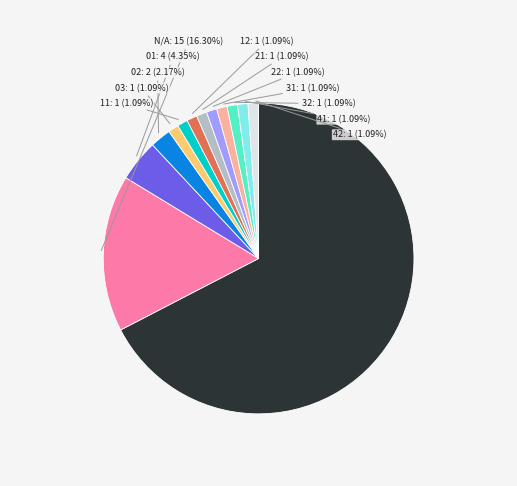

To the nearest percent, what is the average slice percentage?

8%